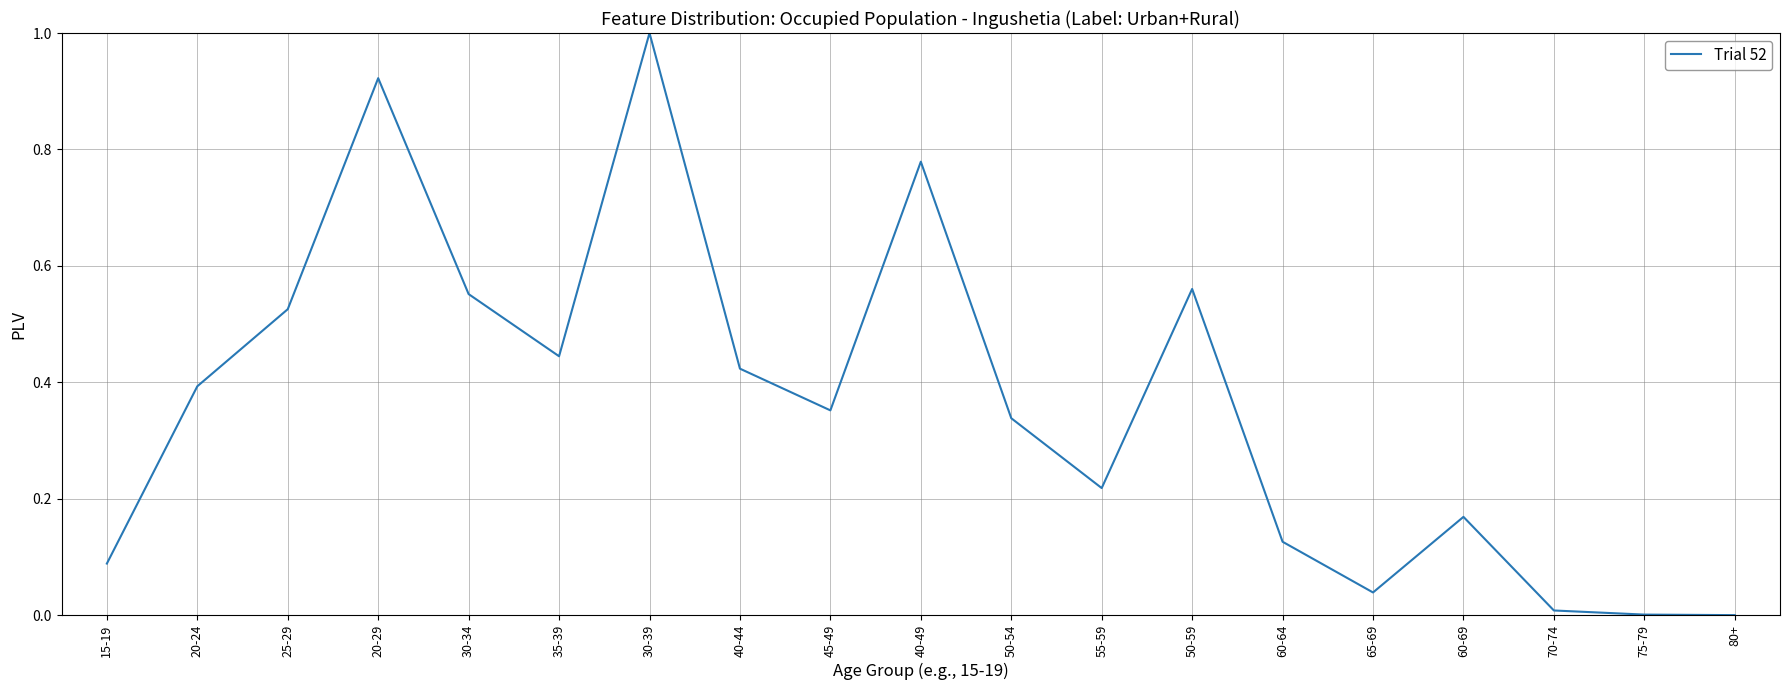

What is the change in value from 30-39 to 60-69?

-0.8